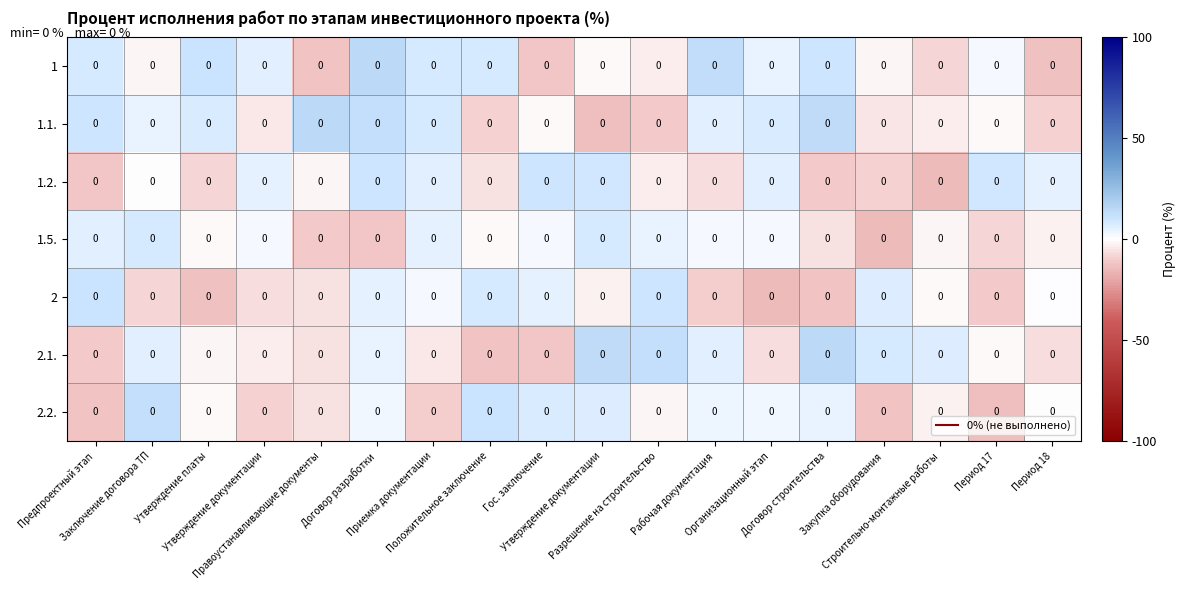

How many series are shown in this chart?

7